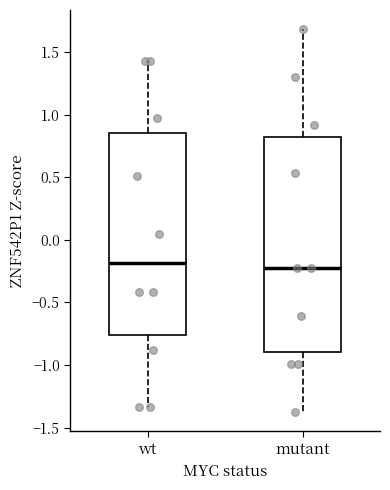

Reading left to right, read every box against the y-axis: the position of its median line, the range the box covers, and the ends of its whiskers. The values are not printed on the chart, so give them approximately, as read against the axis.

wt: median -0.20, box -0.75 to 0.85, whiskers -1.35 to 1.45
mutant: median -0.25, box -0.90 to 0.80, whiskers -1.40 to 1.70